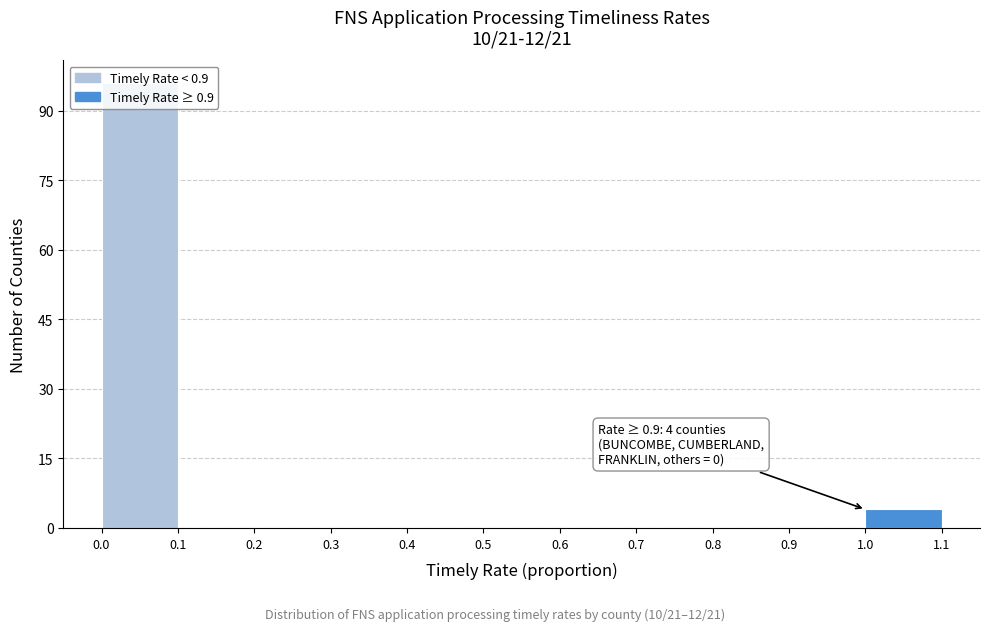

Which range on the x-axis has the tallest bar?

0.0 to 0.1